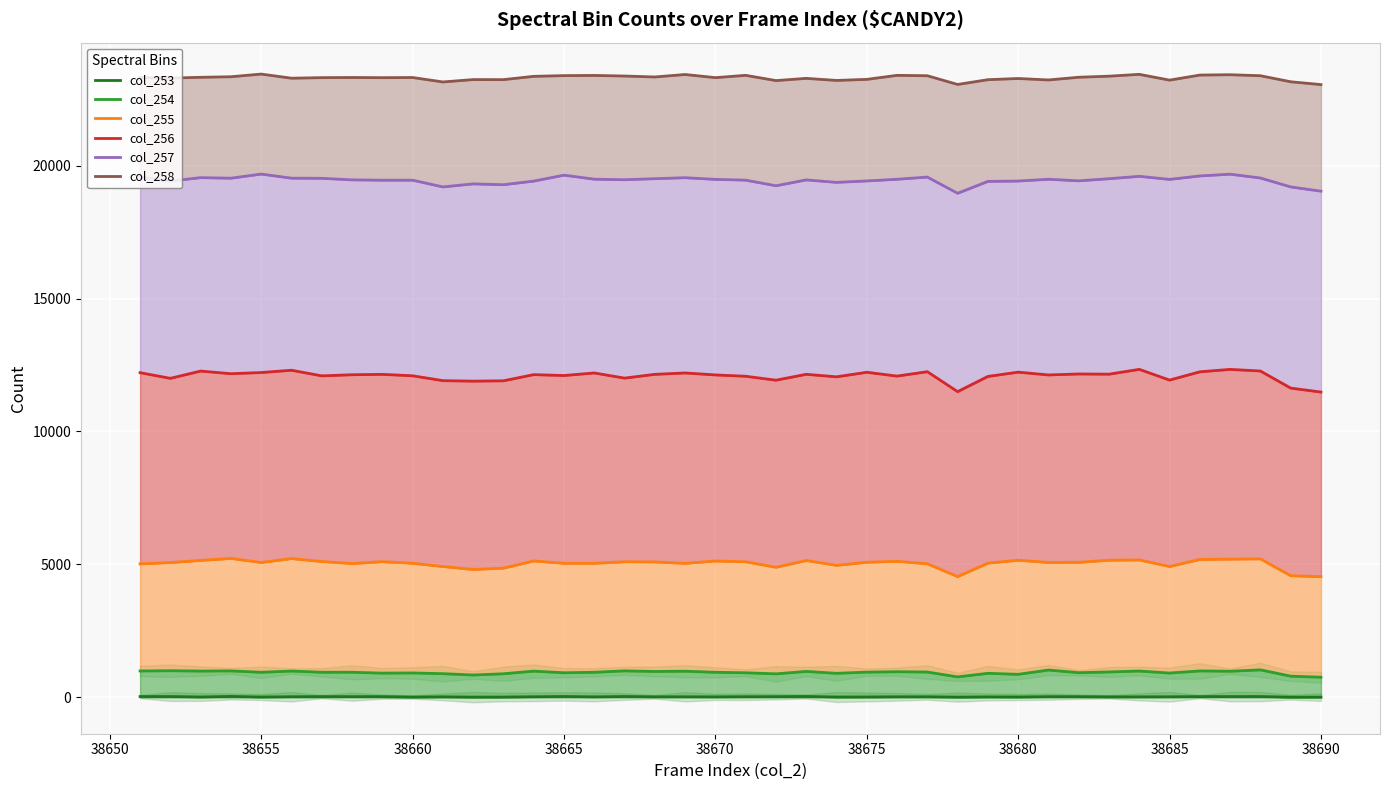

What is the difference between the second highest and second lowest values in the col_255 series?

677